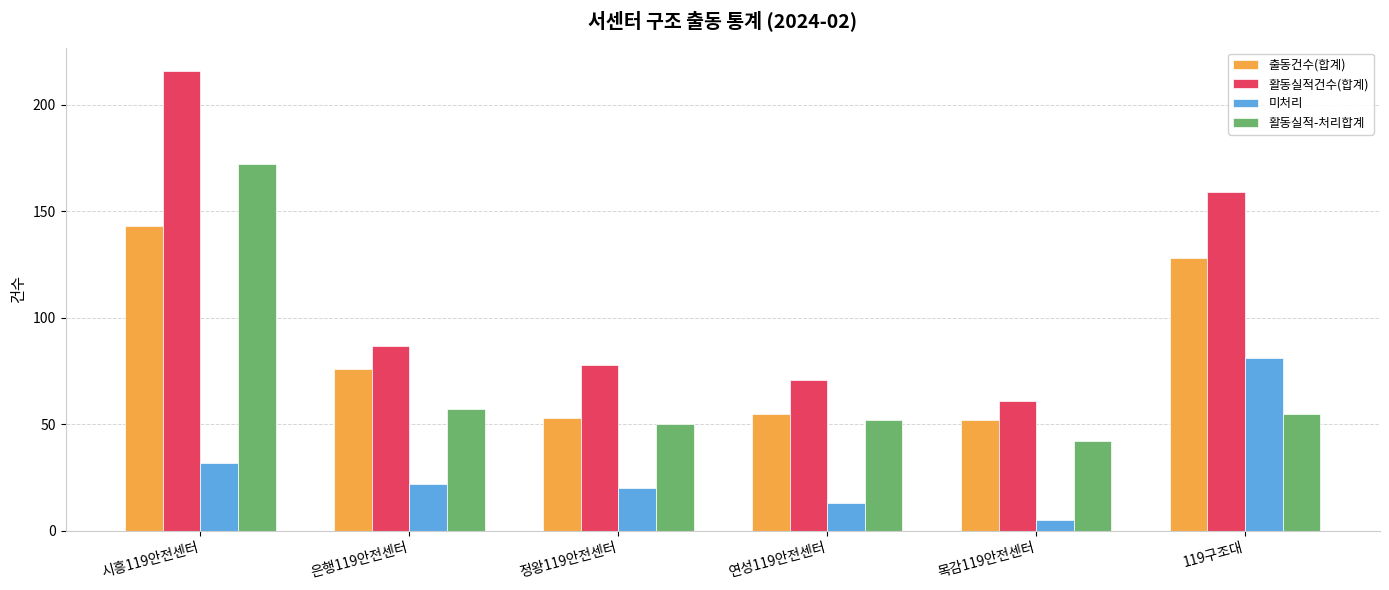

Does the chart contain stacked bars?

No